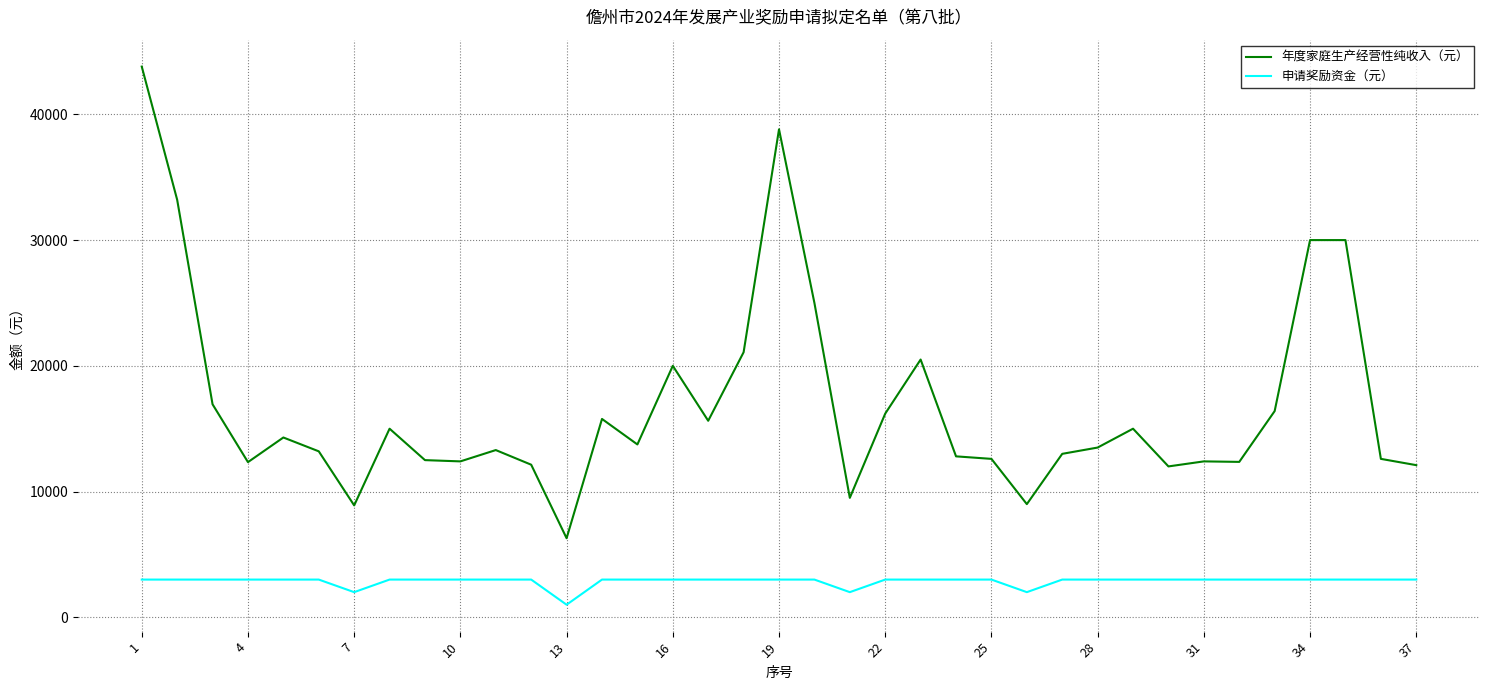

What is the maximum value shown in the chart?

43800